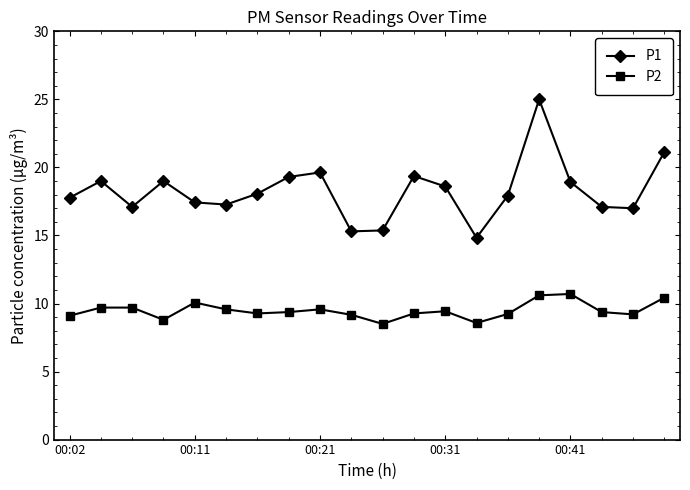

Rank the series by their average value, from lowest to highest.

P2, P1